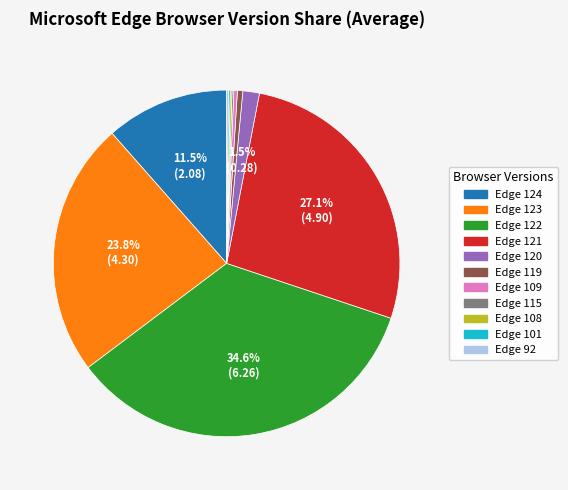

Does Edge 122 represent more than half of the total?

No